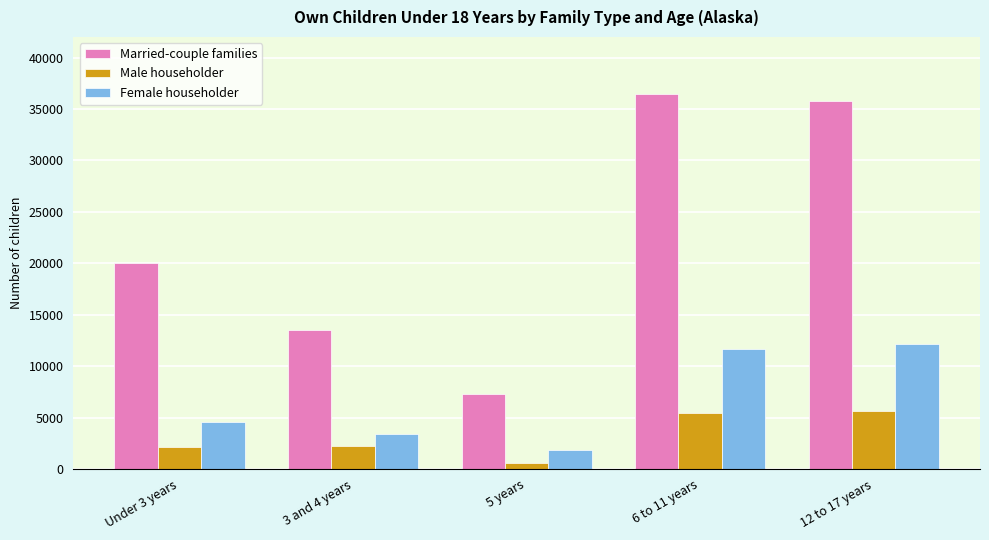

What is the value of the Married-couple families bar at the 5th from the left?

35811